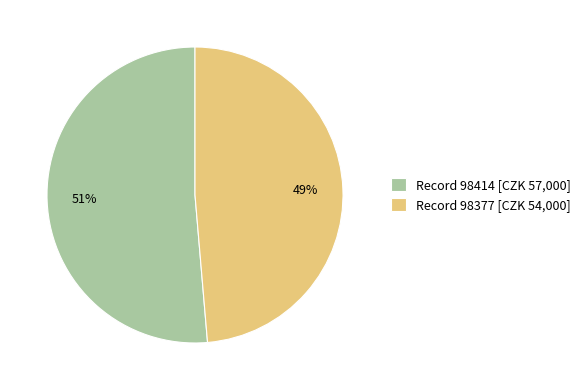

How many segments does this pie chart have?

2